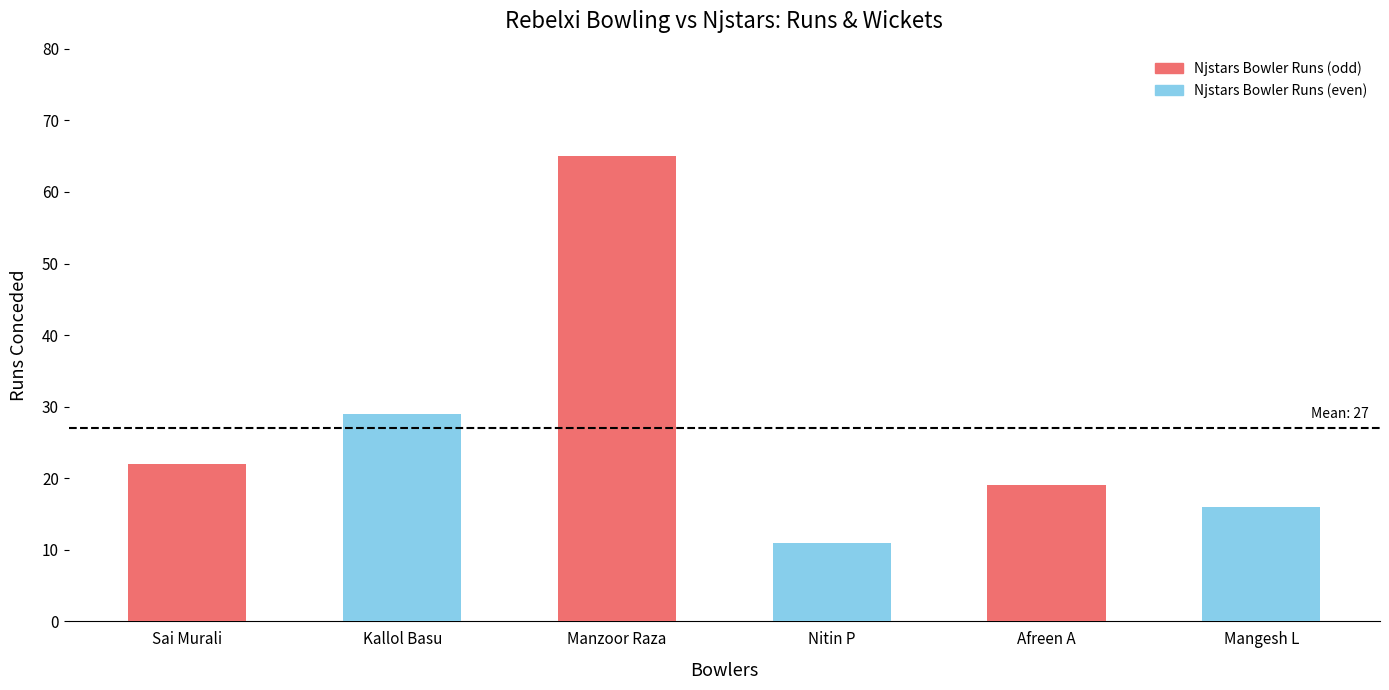

List the labels in order of value, largest first.

Manzoor Raza, Kallol Basu, Sai Murali, Afreen A, Mangesh L, Nitin P